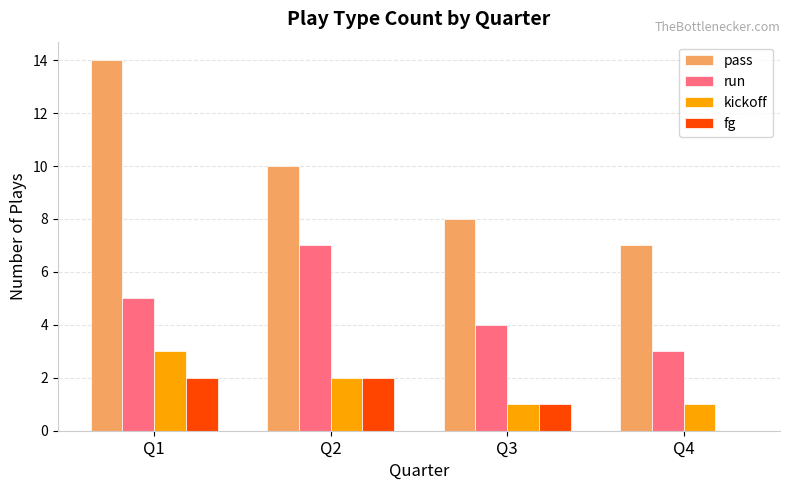

How many groups of bars are there?

4